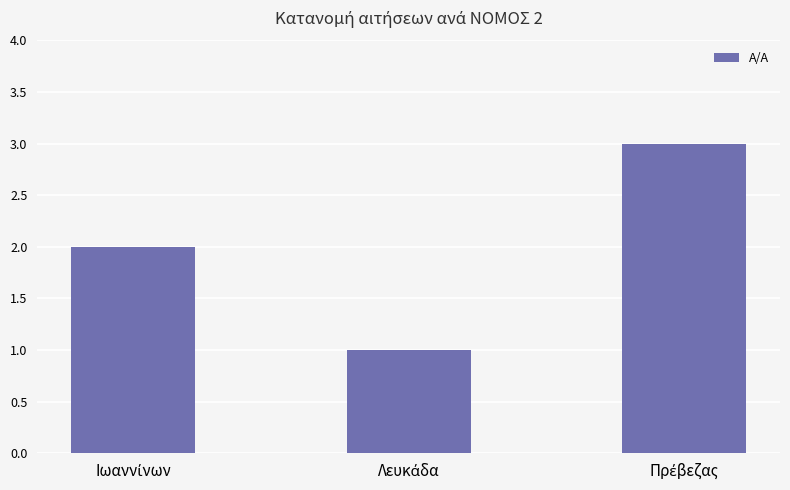

What is the greatest value displayed?

3